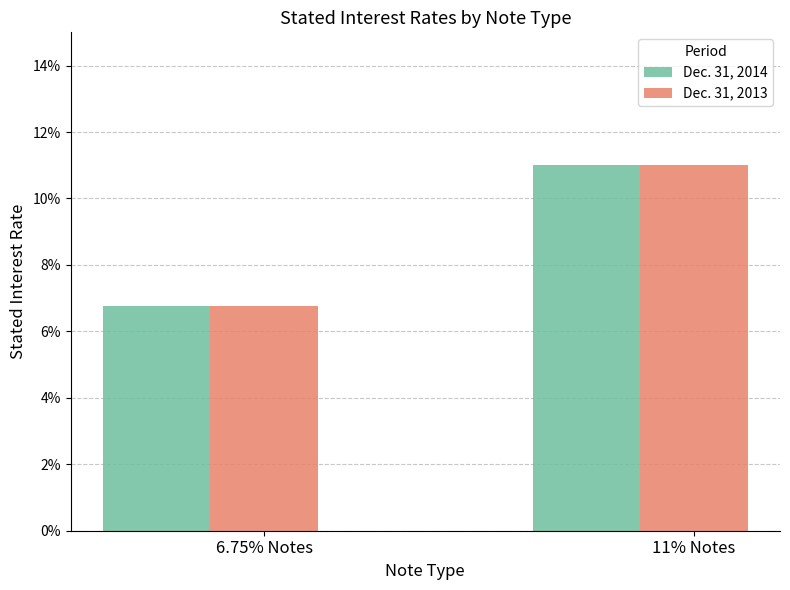

What is the sum of all Dec. 31, 2014 values?

0.2